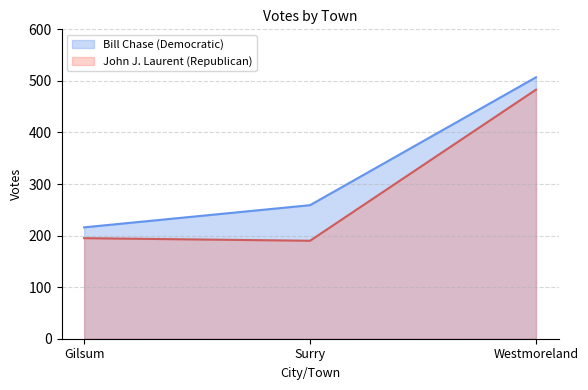

What is the difference between the maximum and minimum values in the Bill Chase (Democratic) series?

291